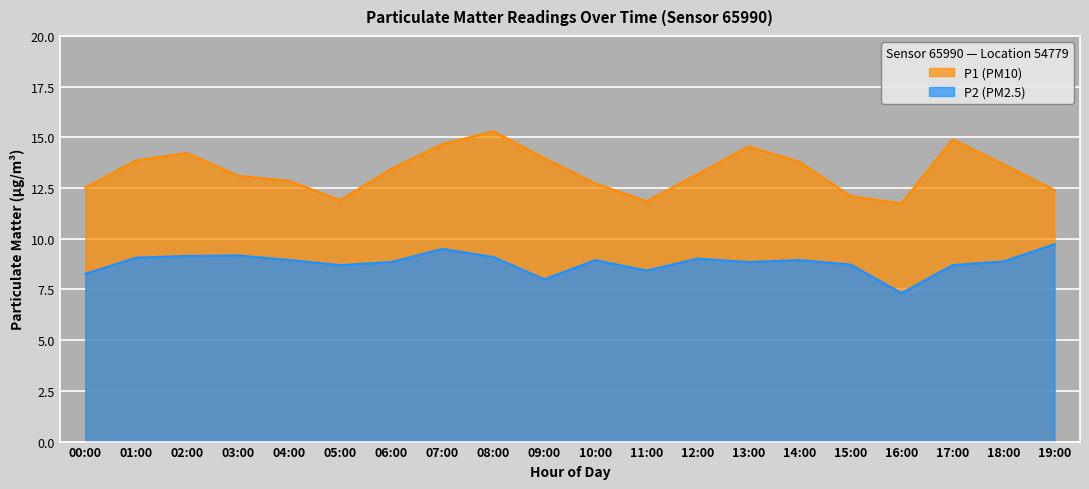

What is the greatest value displayed?

15.3